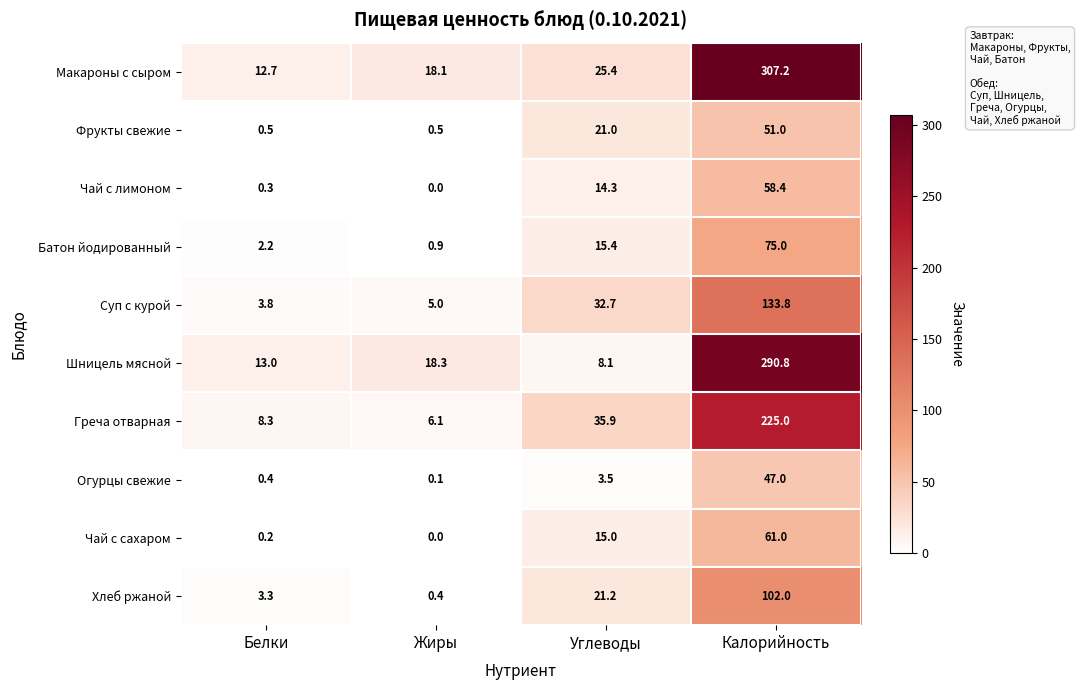

The Чай с лимоном series shows 0.0 at Жиры. True or false?

True